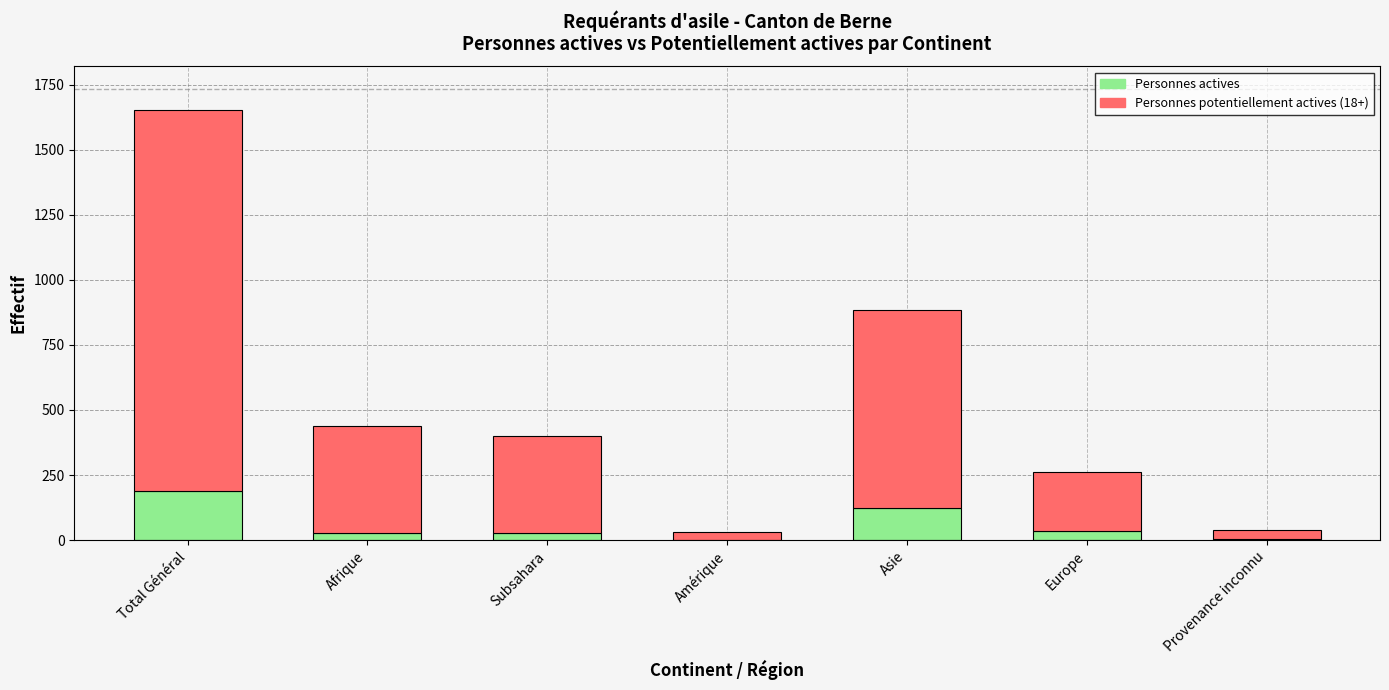

What is the sum of all Personnes actives values?

406